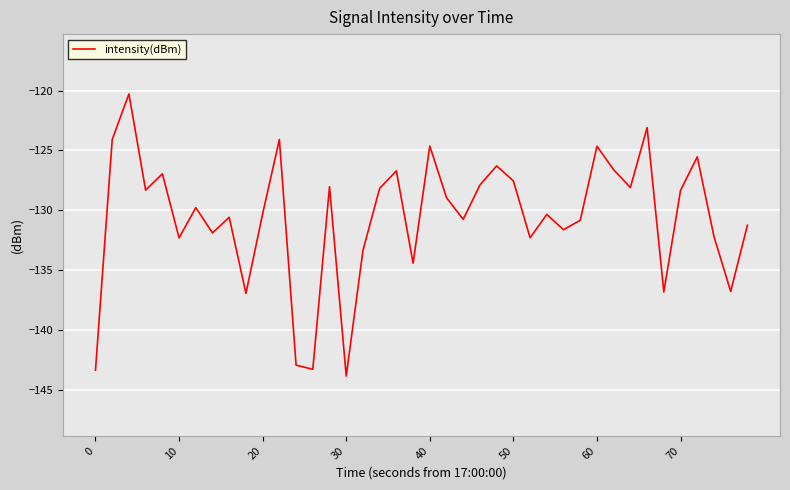

What is the maximum value shown in the chart?

-120.3